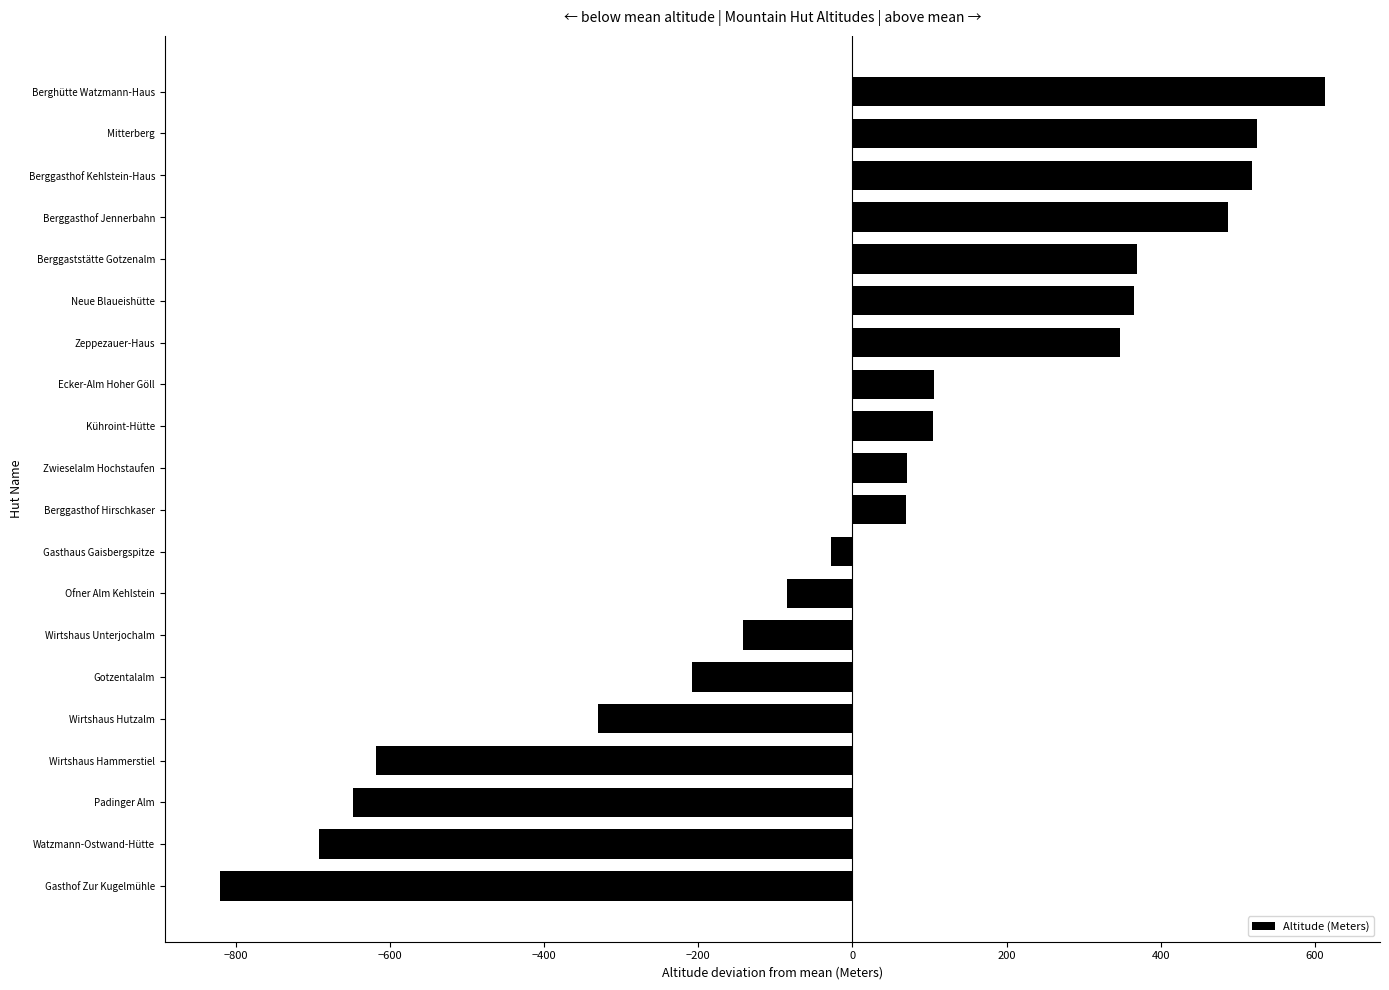

How many data points are less than 70?

10